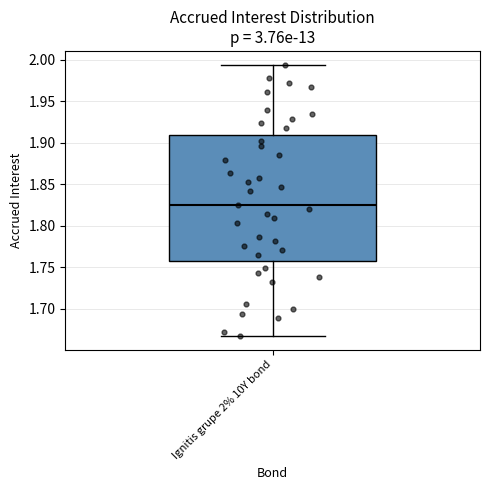

Read this box plot against the y-axis: the position of the median line, the range covered by the box, and the ends of both whiskers. The values are not printed on the chart, so give them approximately, as read against the axis.

median 1.825, box 1.755 to 1.910, whiskers 1.665 to 1.995